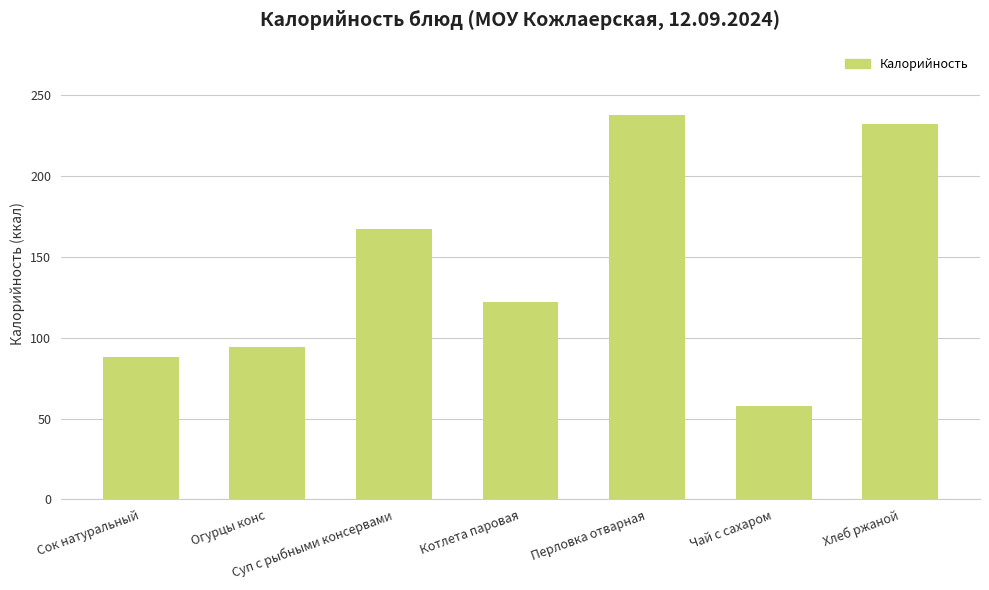

Reading left to right, transcribe all the data shown in this chart.

Сок натуральный=88	Огурцы конс=94	Суп с рыбными консервами=167	Котлета паровая=122	Перловка отварная=238	Чай с сахаром=58	Хлеб ржаной=232